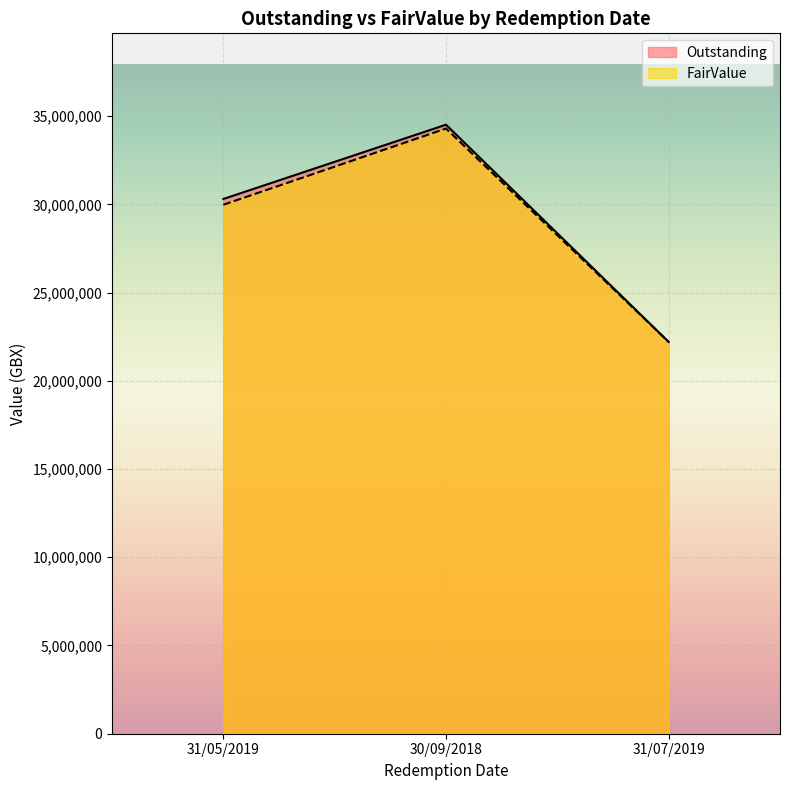

What is the average value of the Outstanding series?

29004546